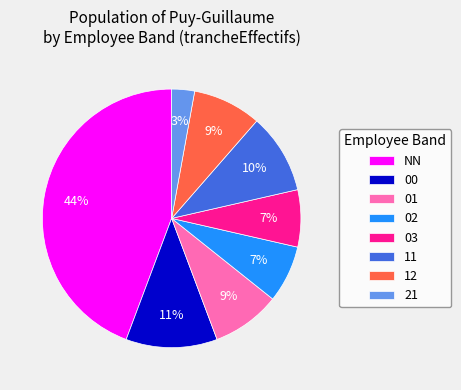

Which has a higher value, 03 or NN?

NN